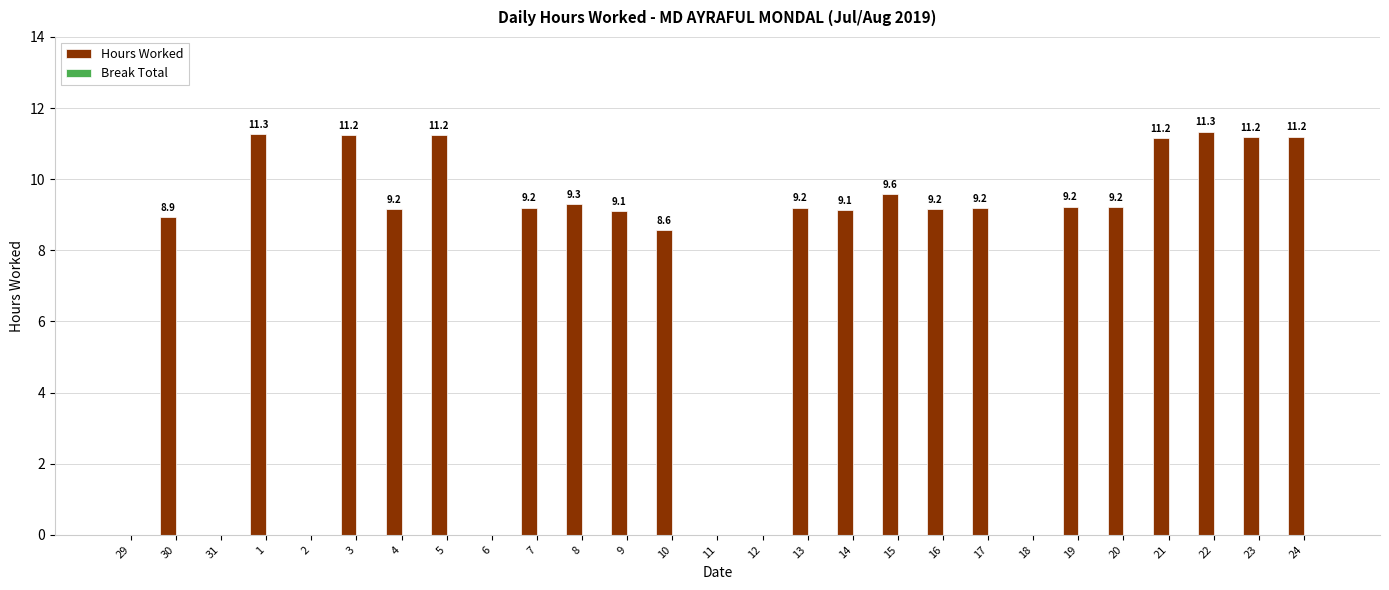

Between 22 and 10, which is larger?

22